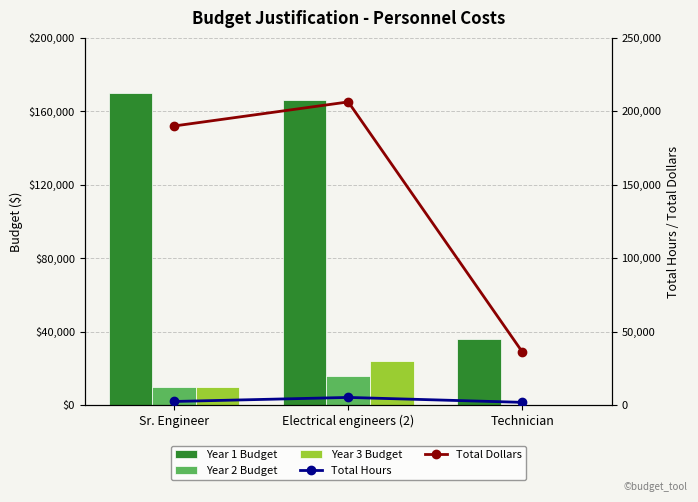

The Total Hours series shows 8082 at Electrical engineers (2). True or false?

False